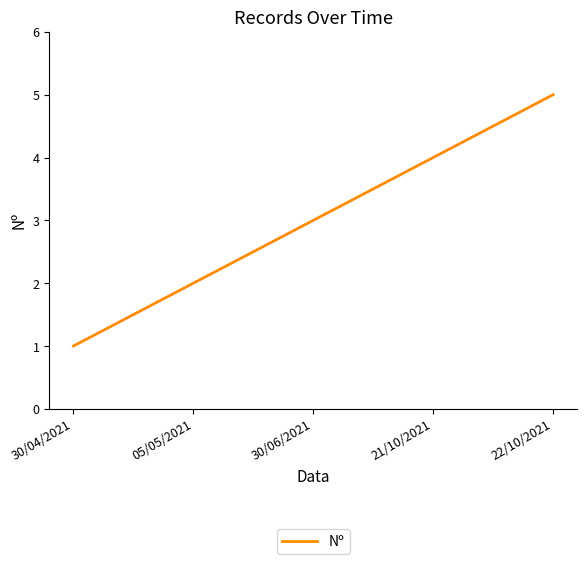

Reading left to right, what are all the values shown in this chart?

1	2	3	4	5